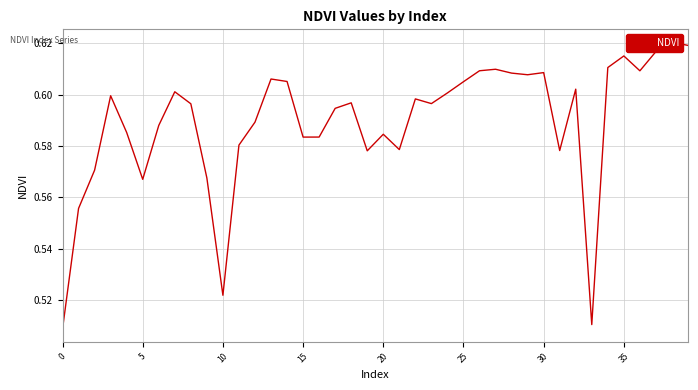

What is the difference between the maximum and minimum values?

0.1